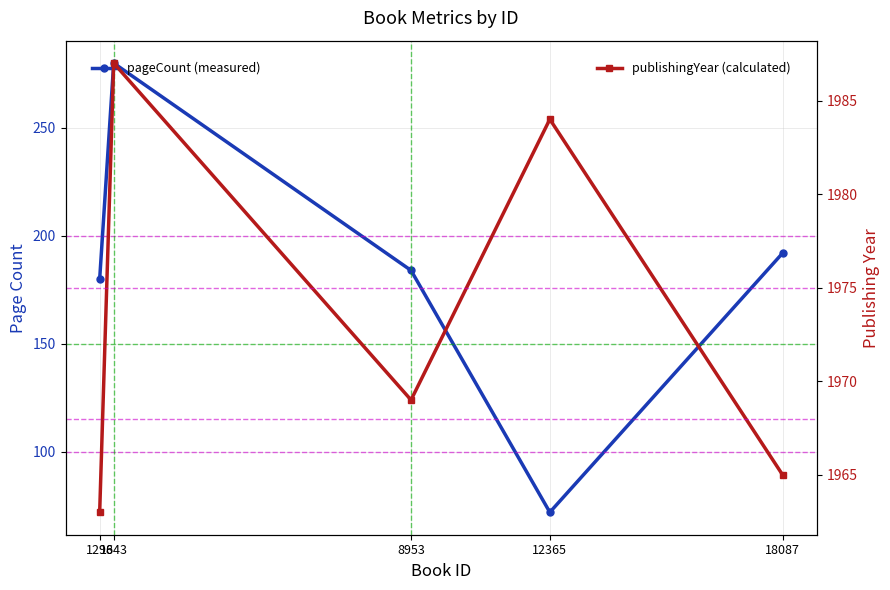

What is the maximum value for publishingYear?

1987